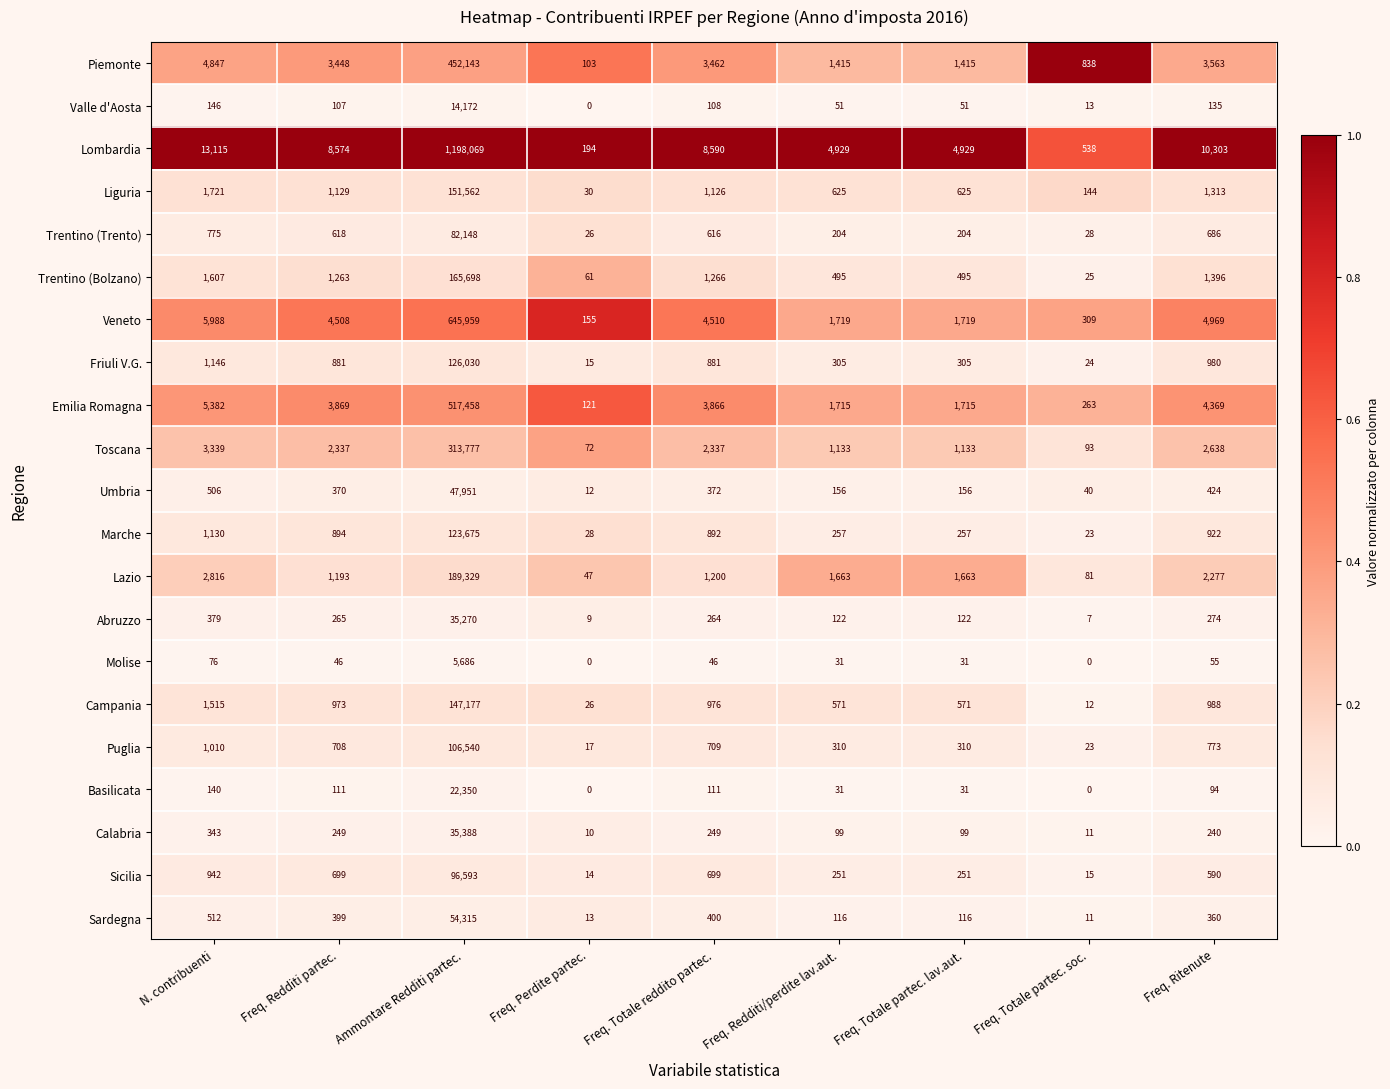

Between Freq. Totale reddito partec. and Freq. Totale partec. soc., which series saw the biggest shift?

Lombardia